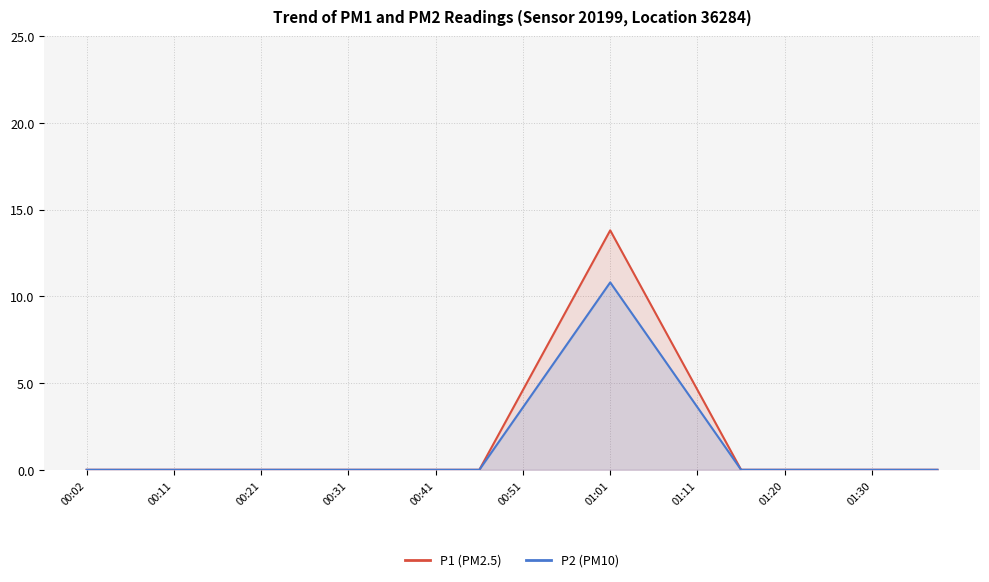

What are all the series names shown in the legend?

P1, P2